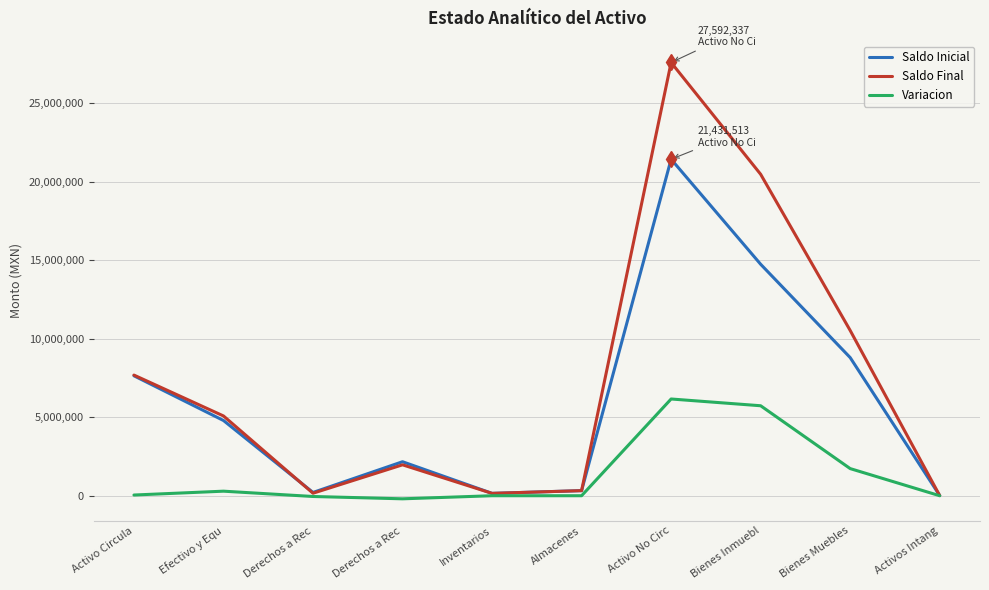

What is the value of the Saldo Inicial point at the 2nd from the left?

4791266.7